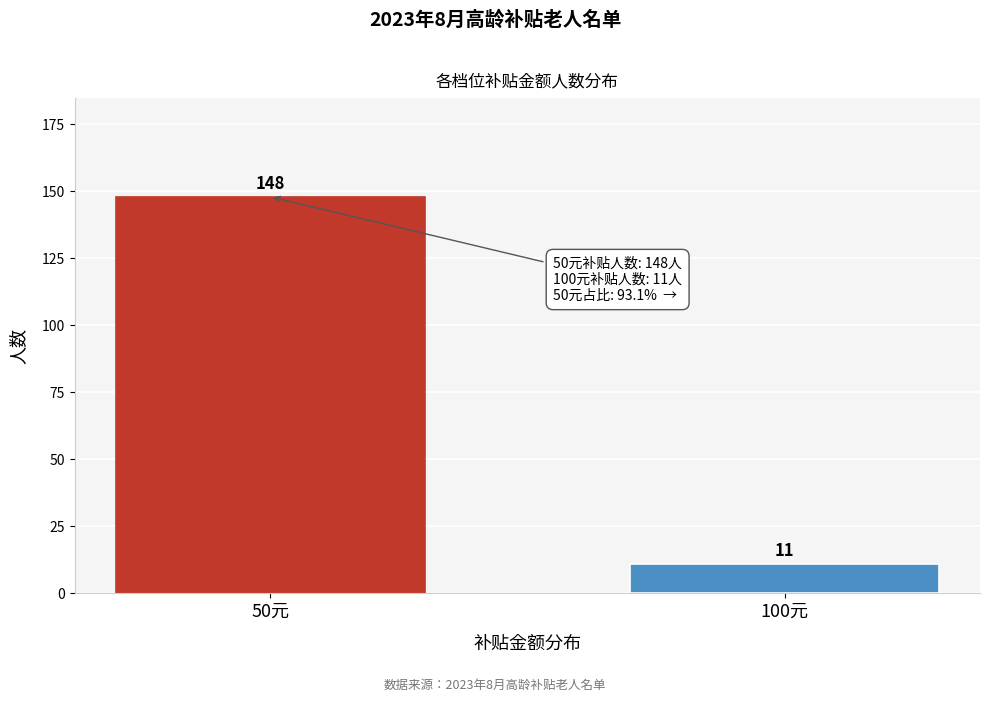

Reading left to right, extract all data points from this chart.

50元=148	100元=11